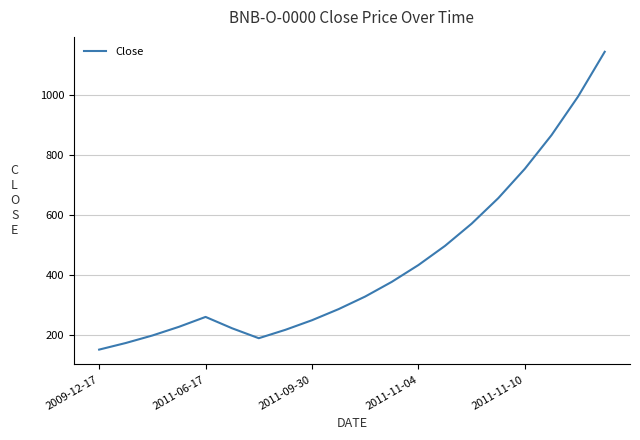

What is the minimum value shown in the chart?

150